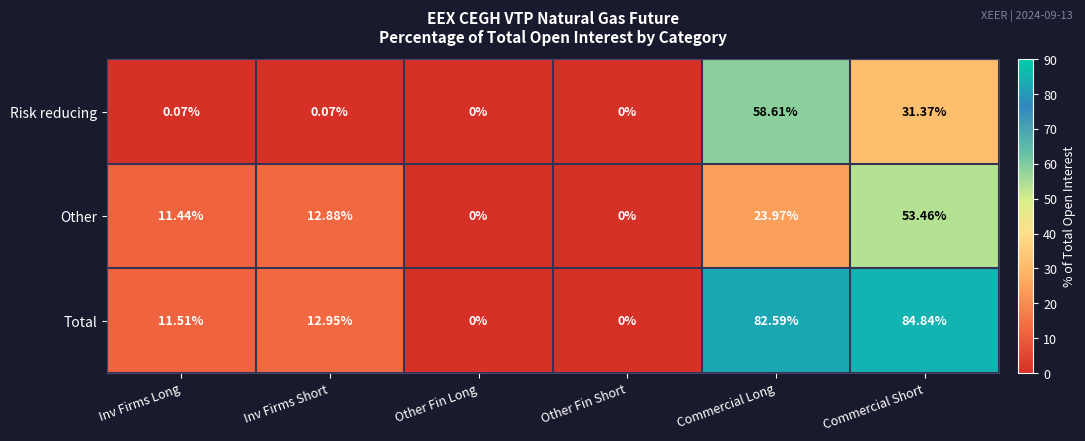

Between Inv Firms Short and Commercial Short, which series saw the biggest shift?

Total